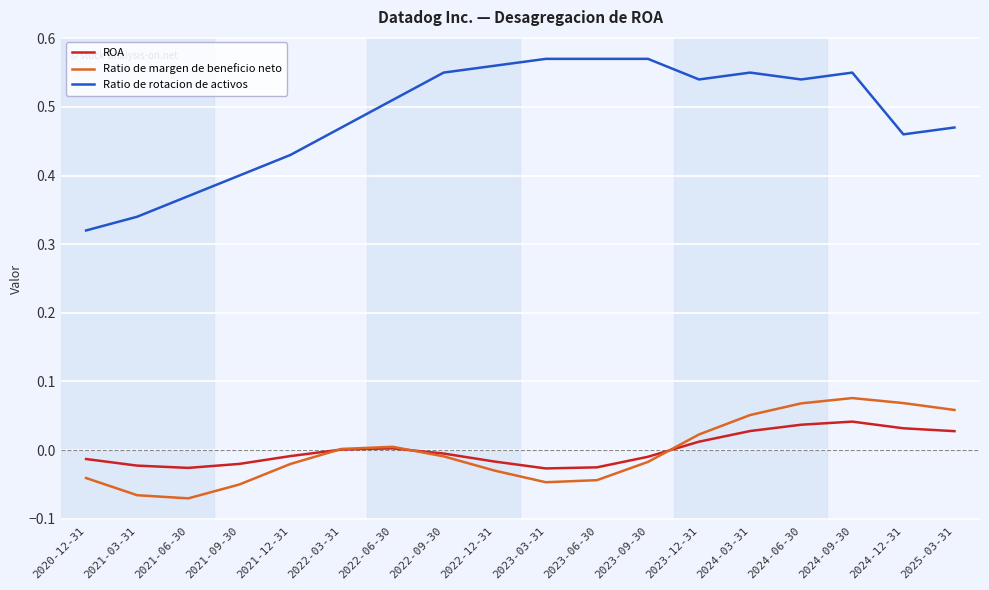

True or false: Ratio de margen de beneficio neto and Ratio de rotacion de activos cross at least once.

False